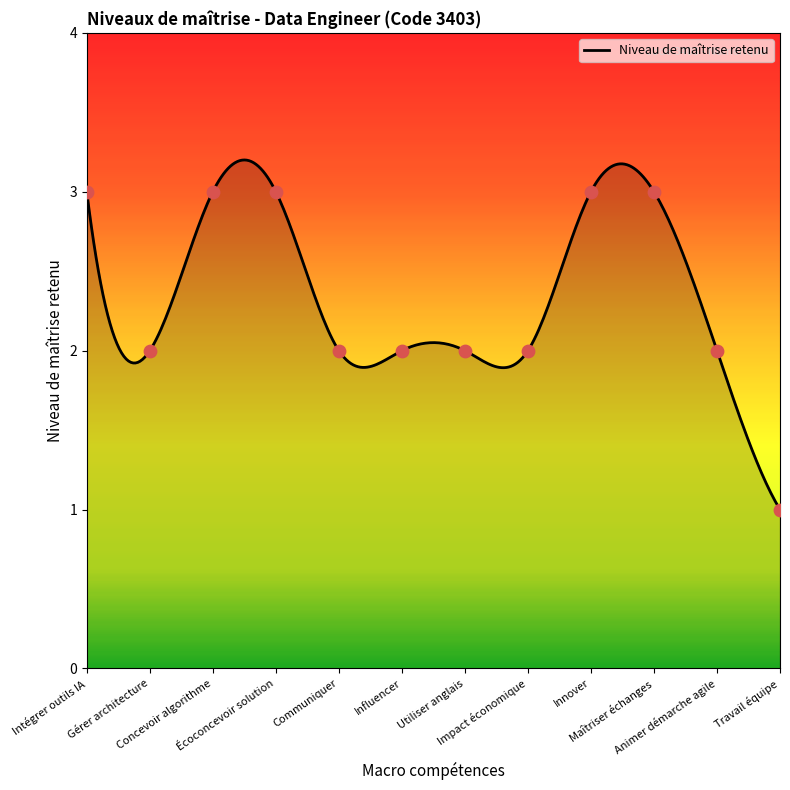

Approximately how many times larger is the value at Concevoir algorithme compared to Communiquer?

1.5